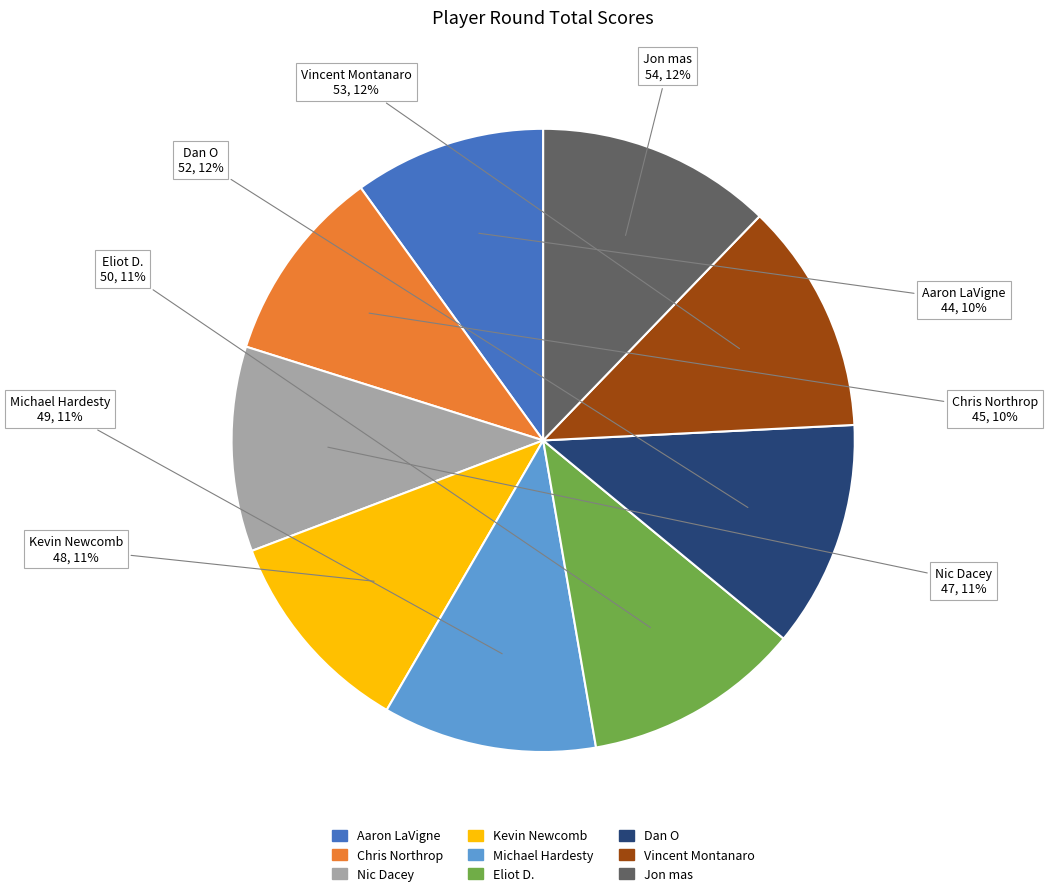

How many slices are in this pie chart?

9